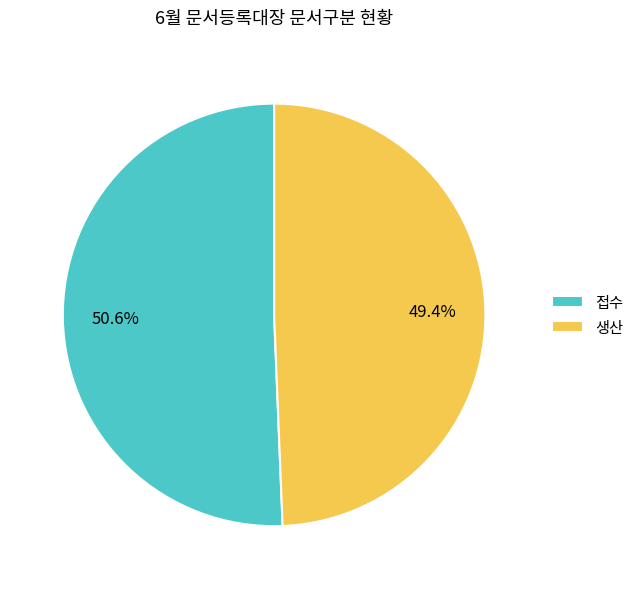

How many segments does this pie chart have?

2